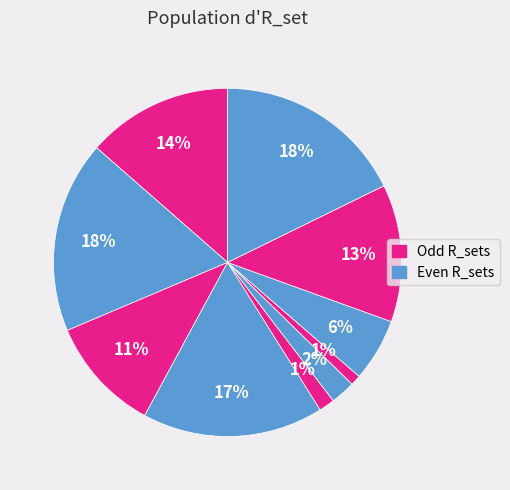

Is there any slice that represents more than half of the pie?

No